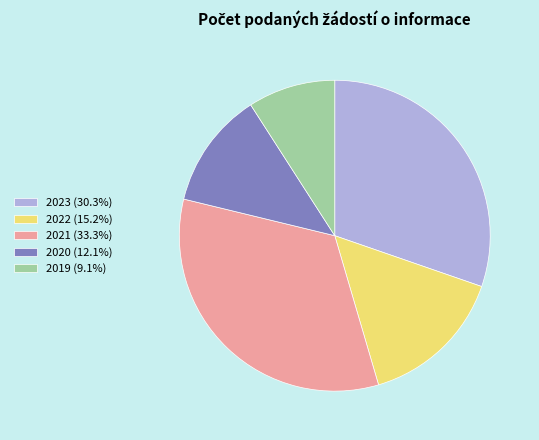

Is there a majority slice in this chart?

No